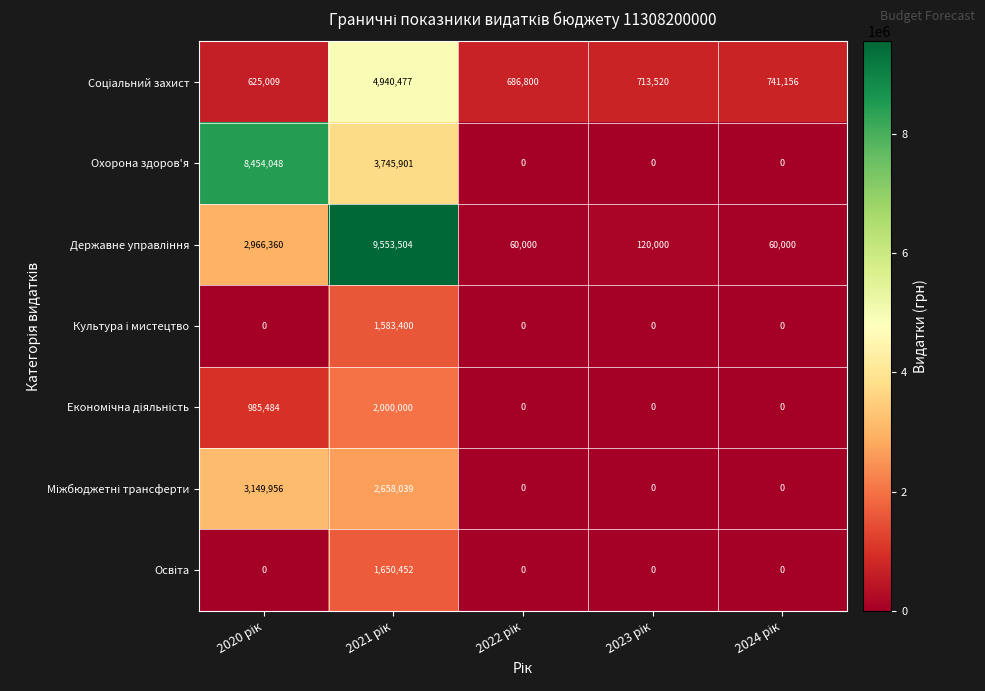

How many Охорона здоров'я values are between 0 and 3745901?

4